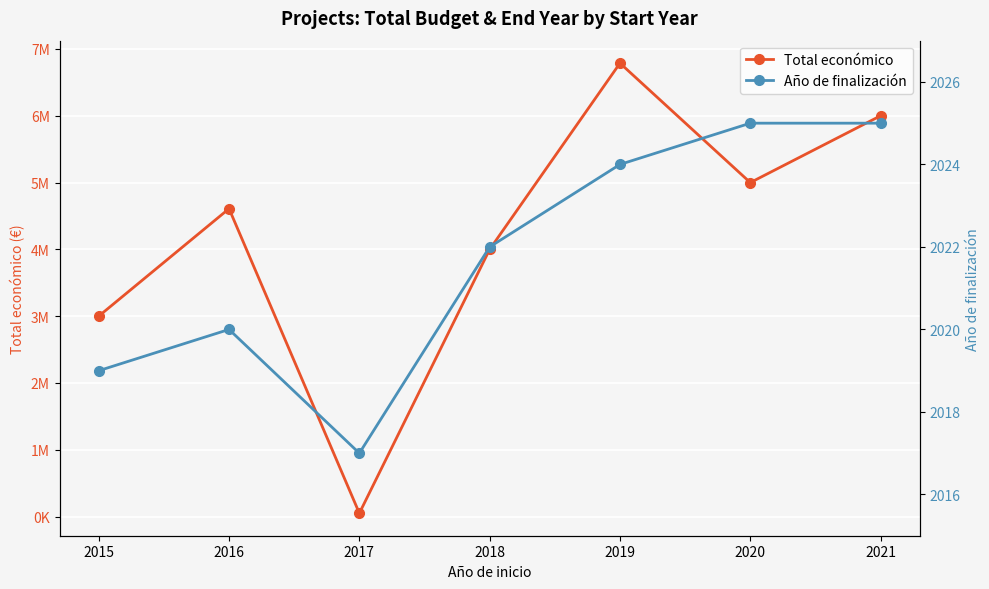

Which has a higher value, 2020 or 2018?

2020